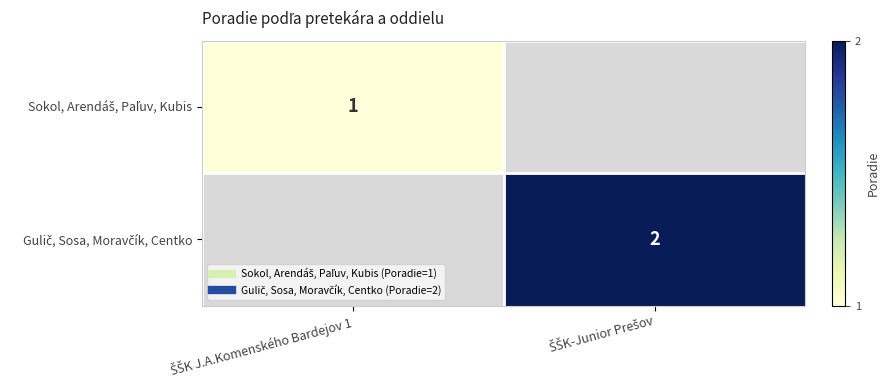

Rank the series by their maximum value, from lowest to highest.

Sokol, Arendáš, Paľuv, Kubis, Gulič, Sosa, Moravčík, Centko